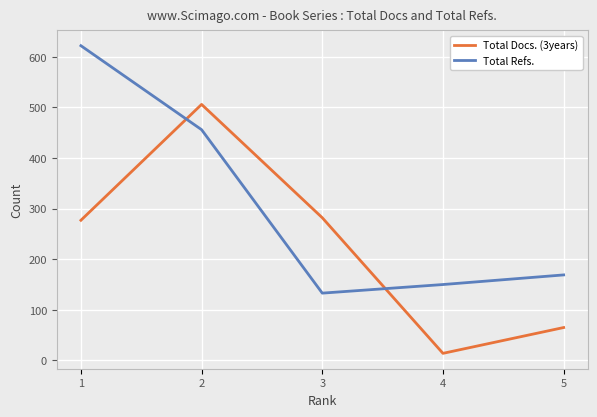

What is the difference between the maximum and minimum values in the Total Docs. (3years) series?

492